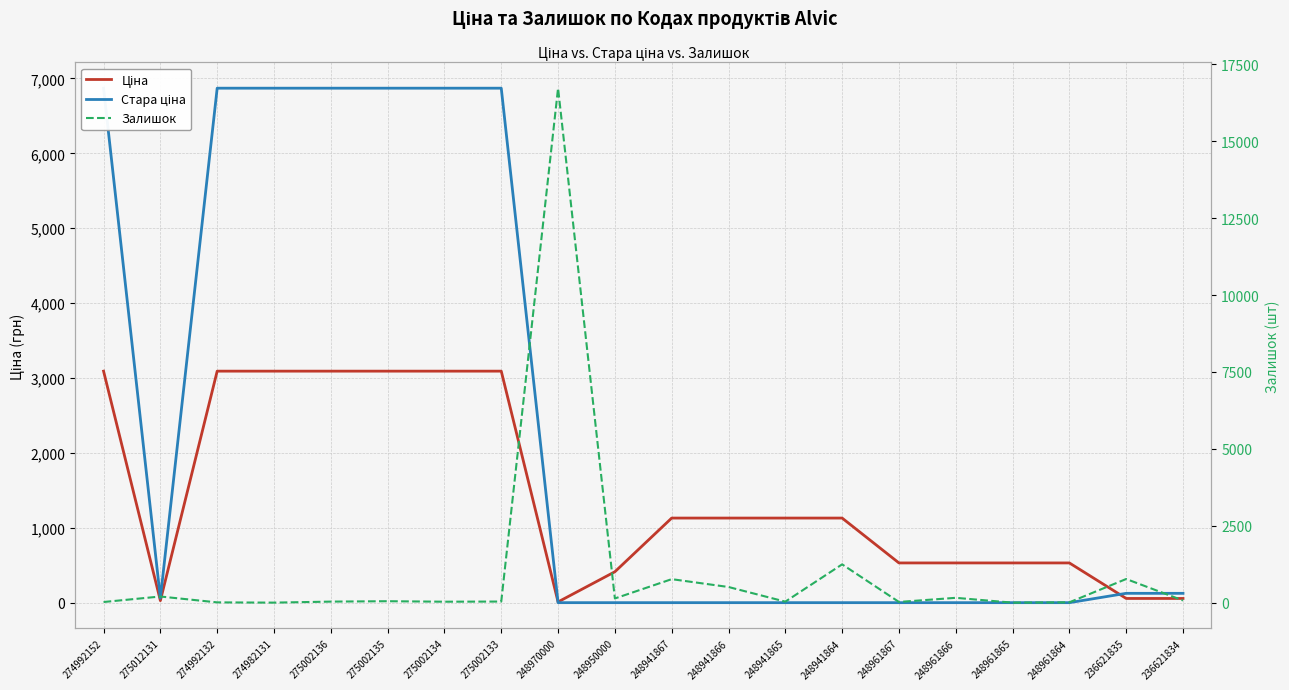

What is the value of the Залишок point at the 16th from the left?

157.0